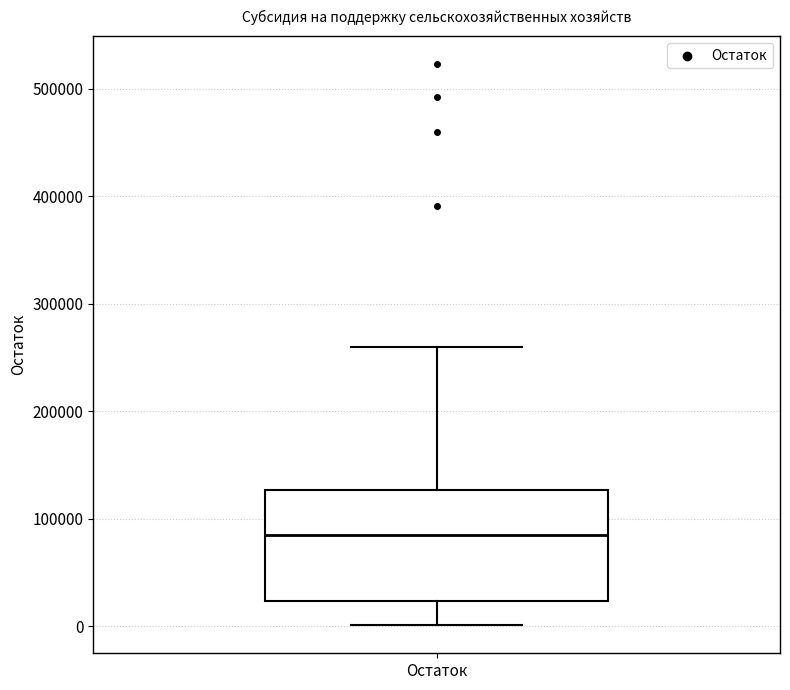

Read this box plot against the y-axis: the position of the median line, the range covered by the box, and the ends of both whiskers. The values are not printed on the chart, so give them approximately, as read against the axis.

median 90000, box 20000 to 130000, whiskers 0 to 260000